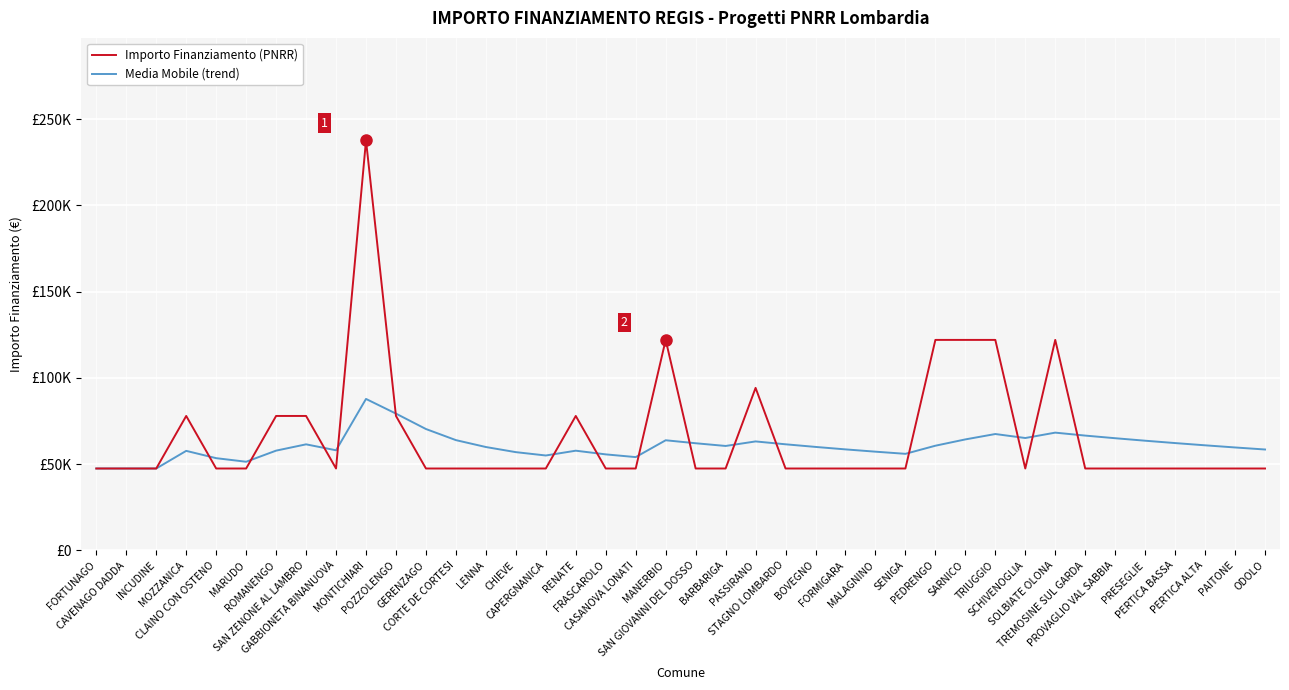

True or false: Importo Finanziamento (PNRR) has more than 1 interior local peaks.

True